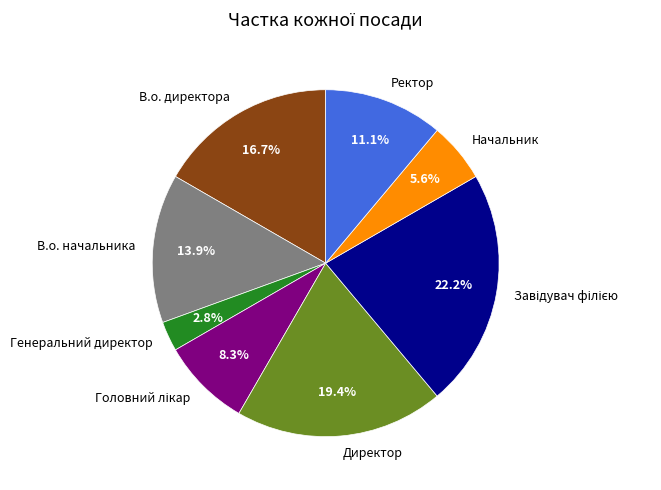

How much of the chart is everything except В.о. директора?

83.3%